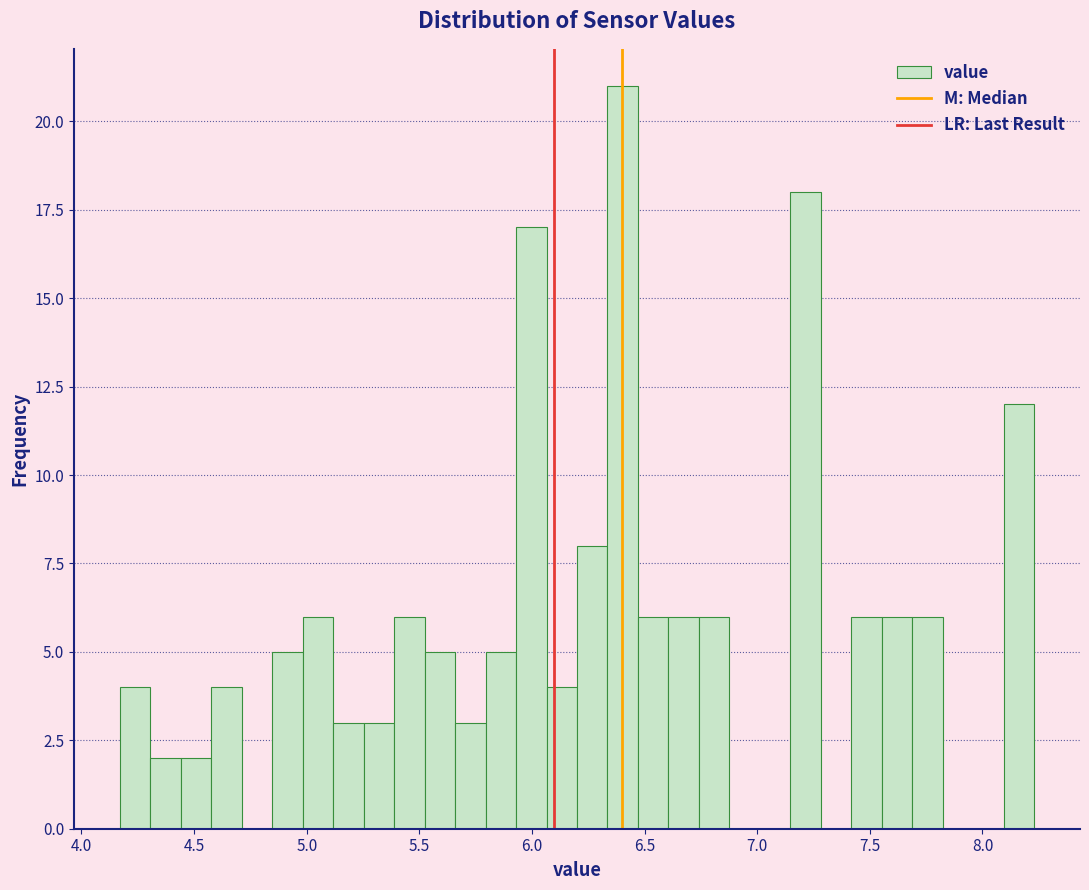

Around what value on the x-axis is the tallest bar? Give the approximate position of its centre, as read against the axis.

6.40